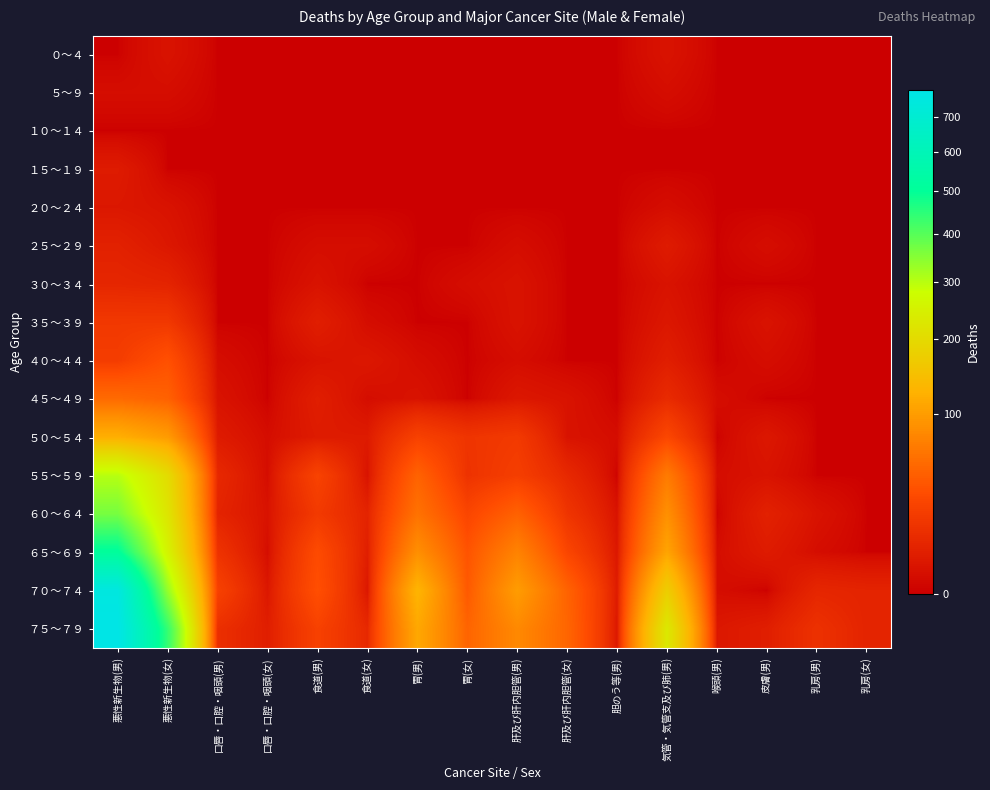

Rank the series by their maximum value, from lowest to highest.

１０～１４, ５～９, ０～４, ２０～２４, １５～１９, ２５～２９, ３０～３４, ３５～３９, ４０～４４, ４５～４９, ５０～５４, ５５～５９, ６０～６４, ６５～６９, ７０～７４, ７５～７９